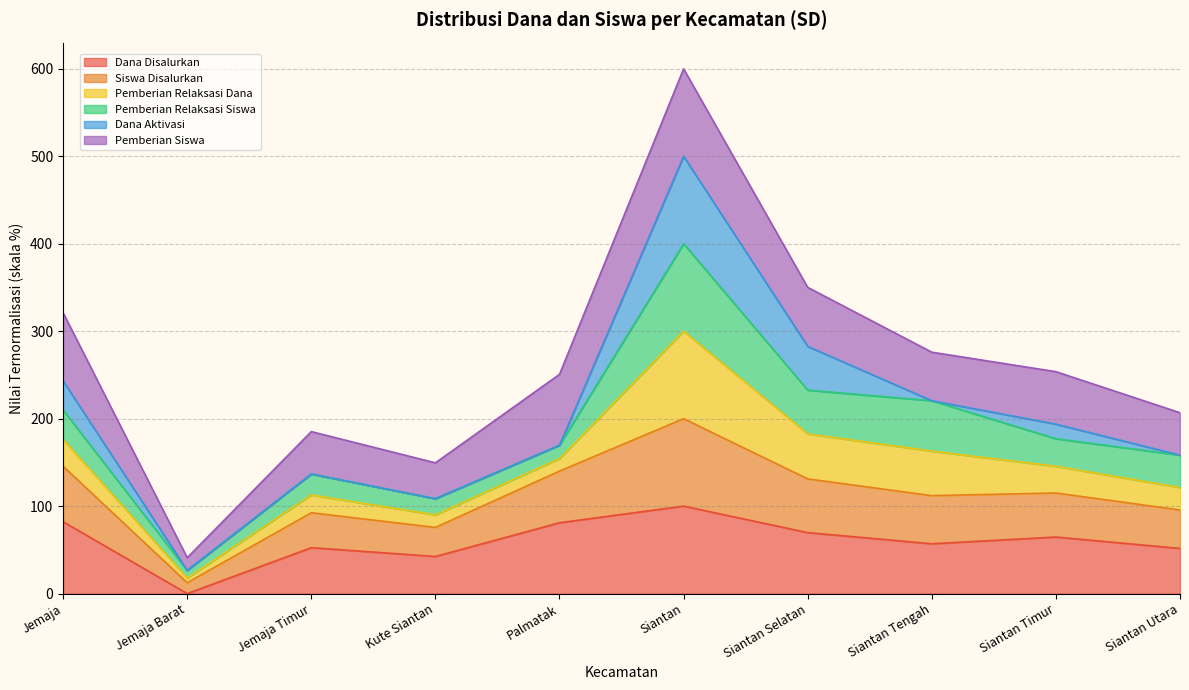

At how many categories does at least one series exceed 7?

10